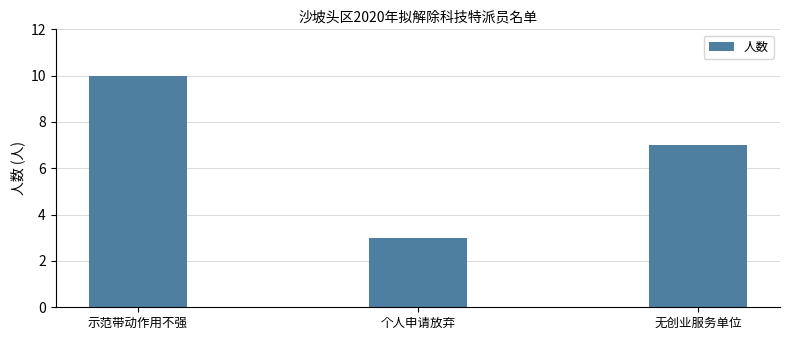

At which label does the data first exceed 7?

示范带动作用不强